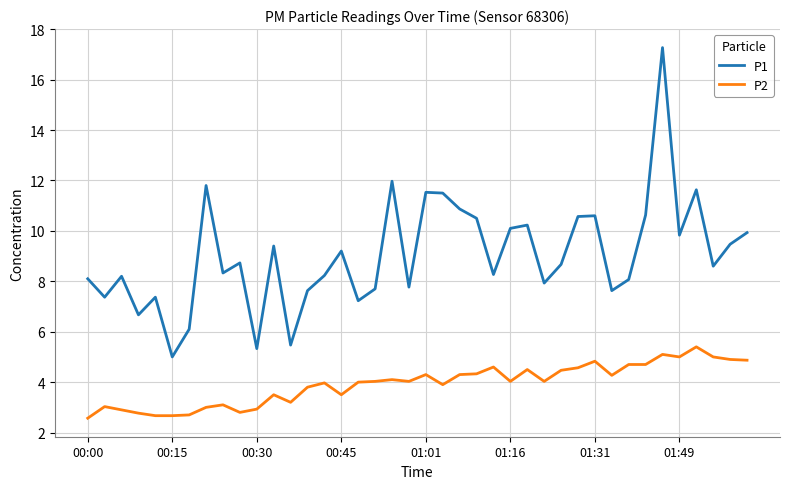

List the series in order of their peak value, highest first.

P1, P2